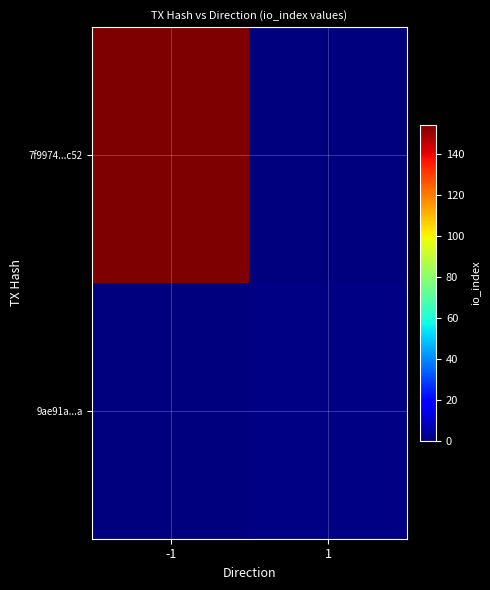

Between -1 and 1, which series saw the biggest shift?

7f9974...c52